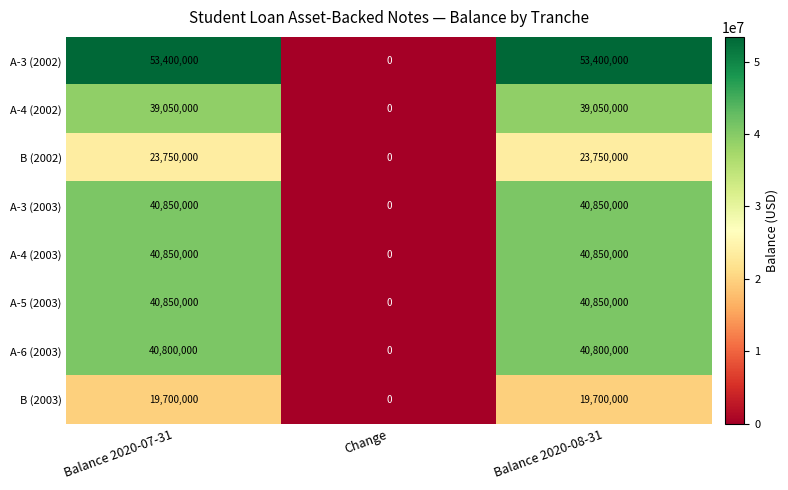

Count the number of data series in this chart.

8